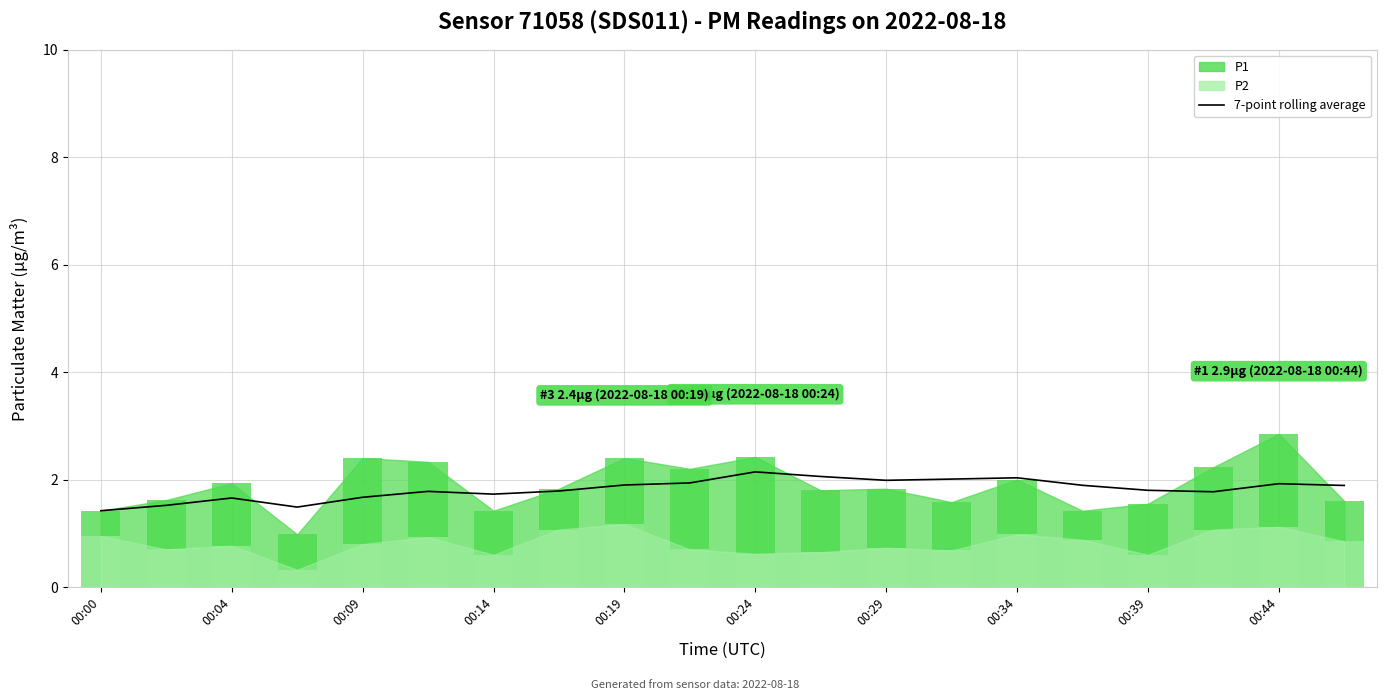

What position from the left is 15?

16